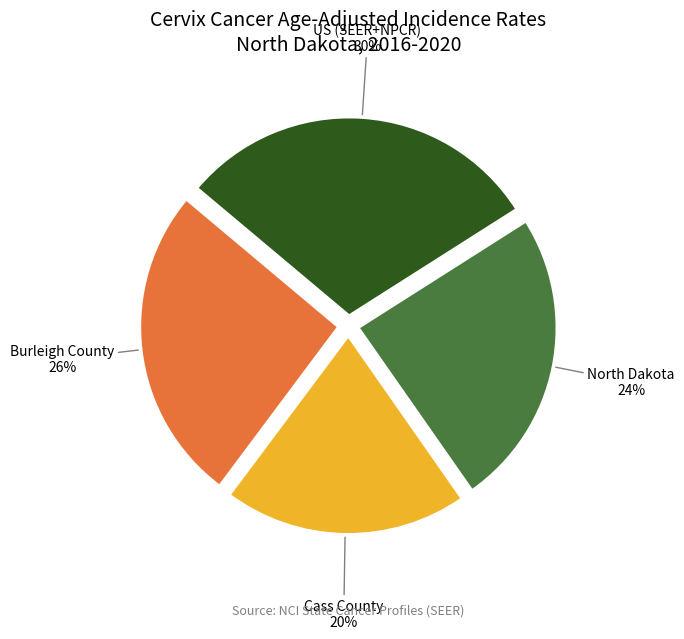

To the nearest percent, what portion does Cass County represent?

20%